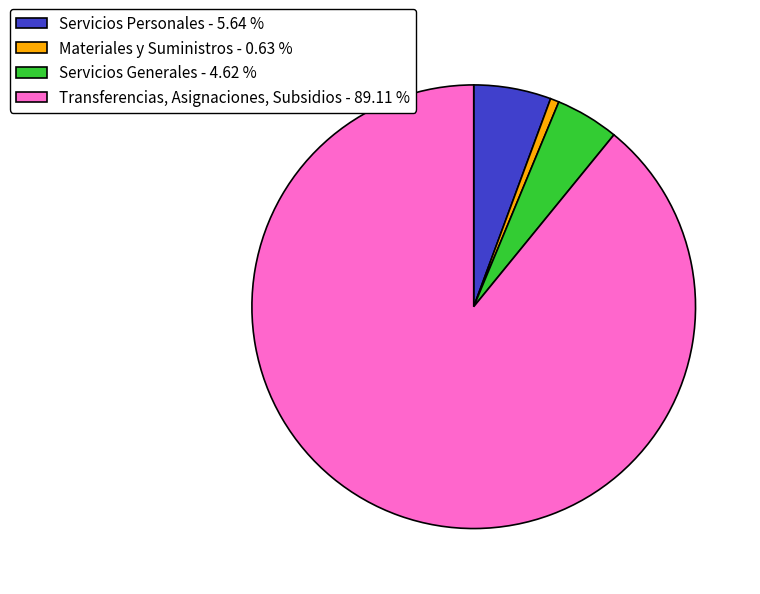

Does any single category account for the majority?

Yes